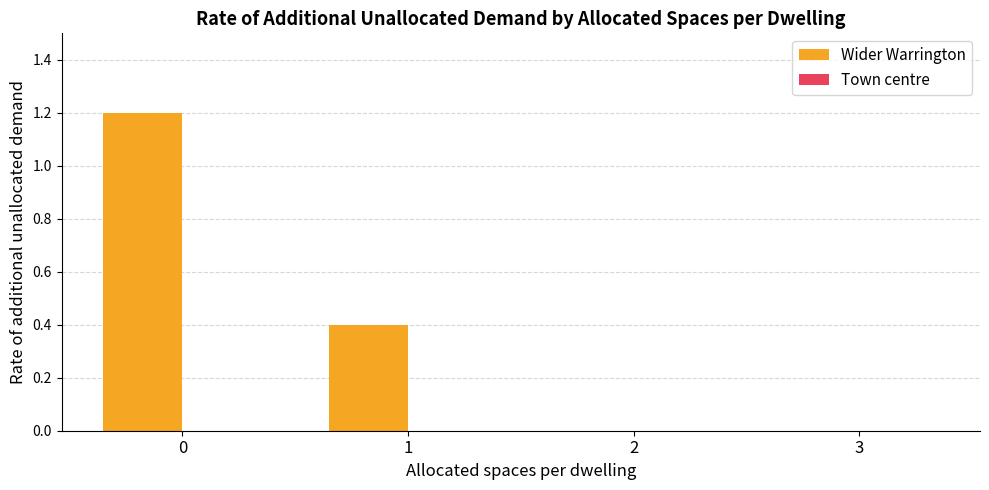

True or false: the data shows 0.7 at 0.

False